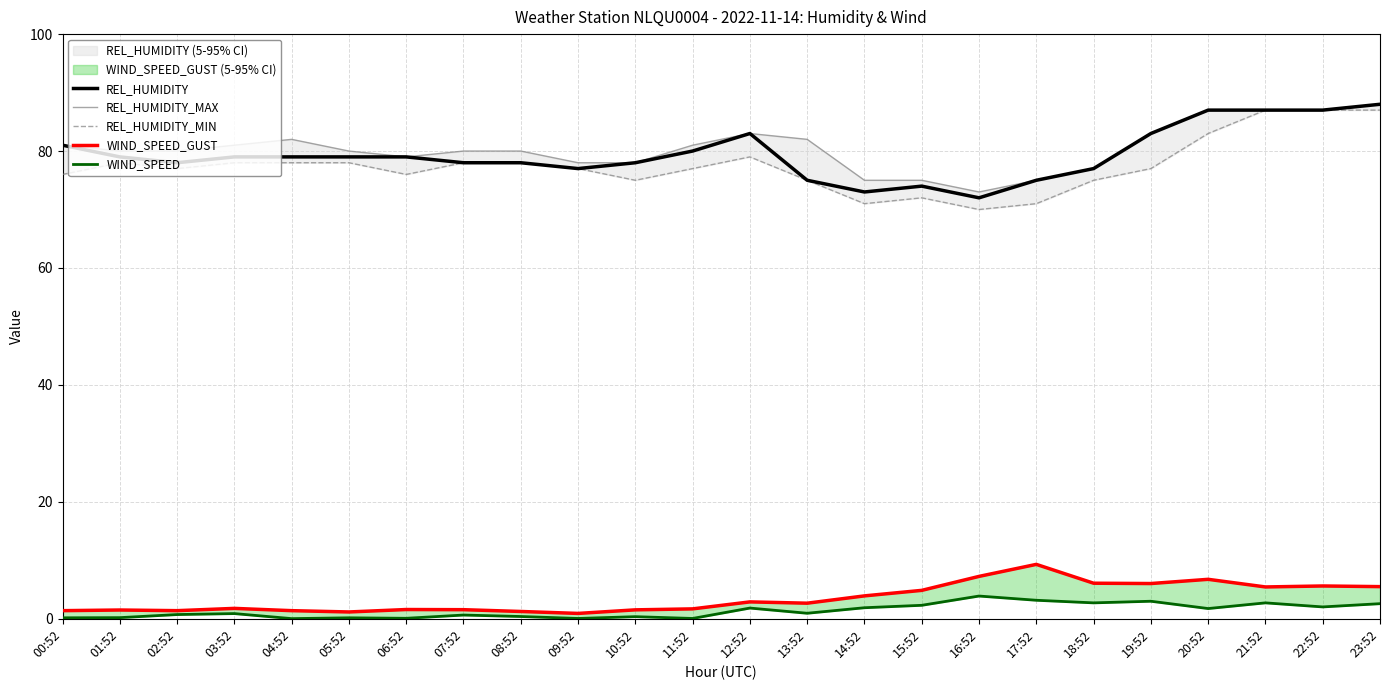

What is the average value of the REL_HUMIDITY_MIN series?

77.5